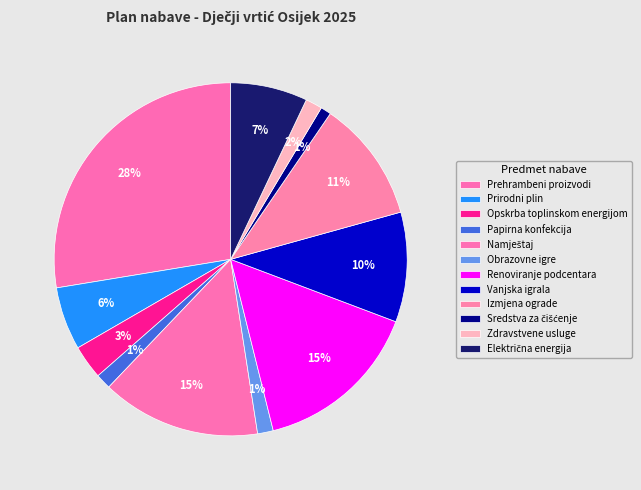

What percentage do Prirodni plin and Izmjena ograde together represent?

16.9%